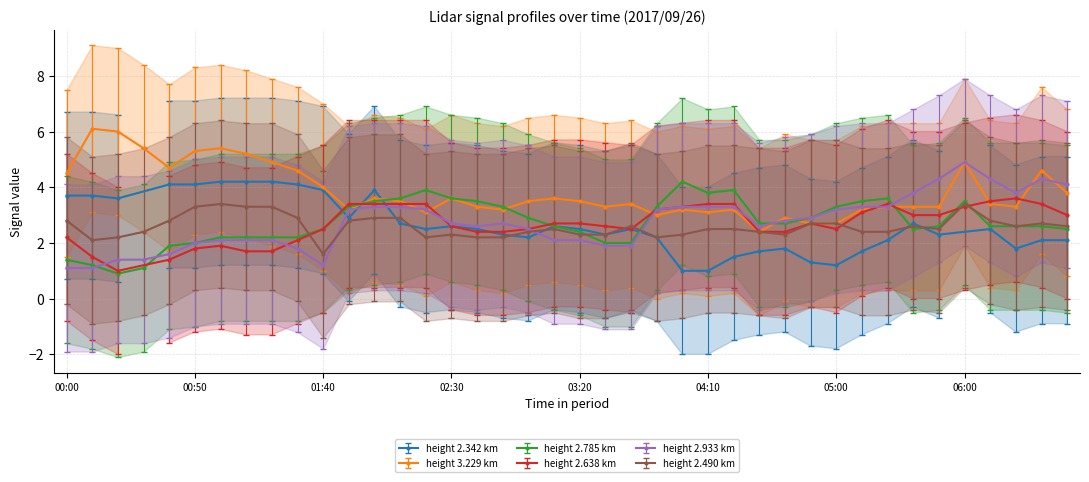

The value of 2.785 at 06:20 is 4.6. True or false?

False